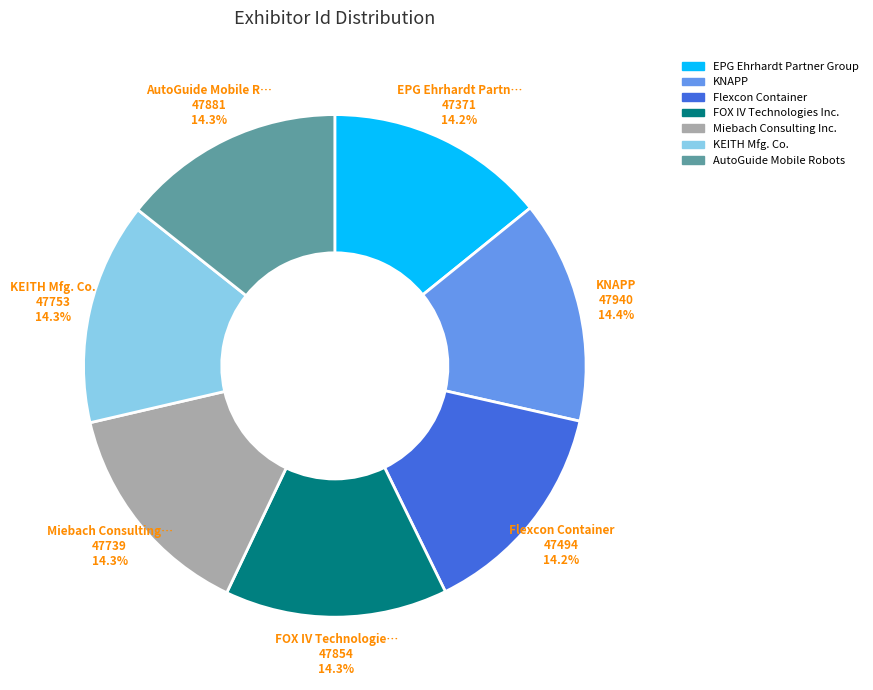

To the nearest percent, what portion does FOX IV Technologies Inc. represent?

14%